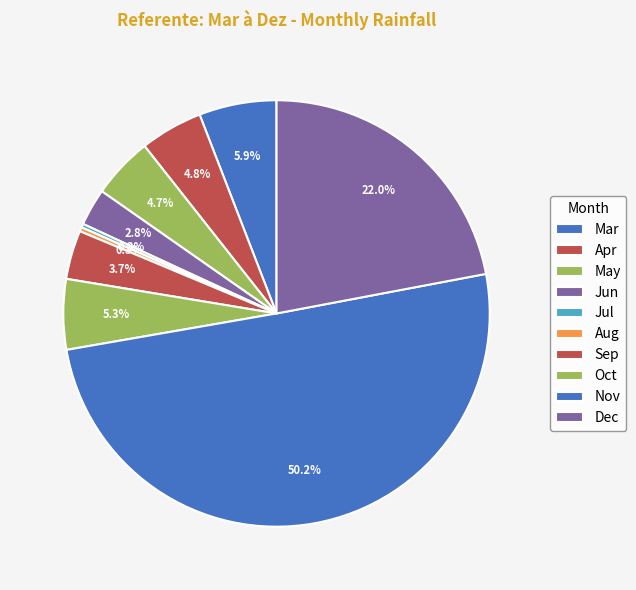

Is the sum of Jul and Nov greater than half?

Yes